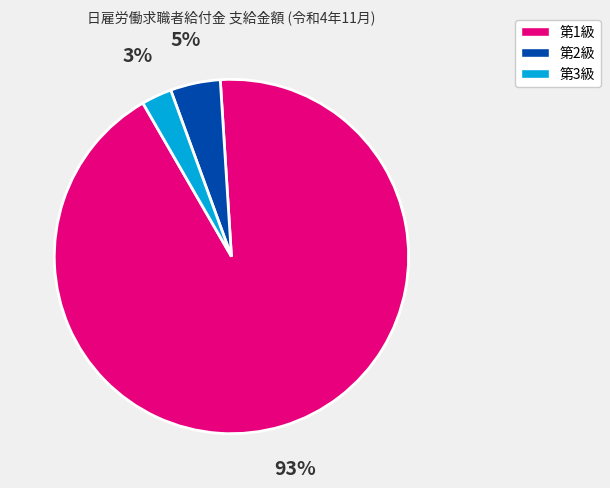

Approximately how many times larger is the value at 第3級 compared to 第2級?

0.6